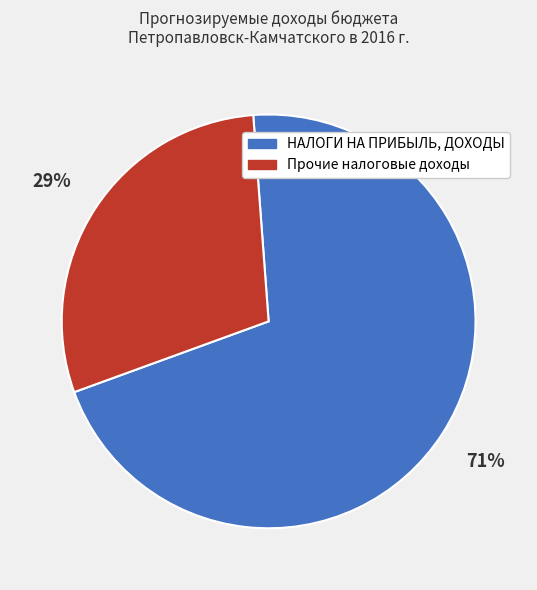

Is there any slice that represents more than half of the pie?

Yes